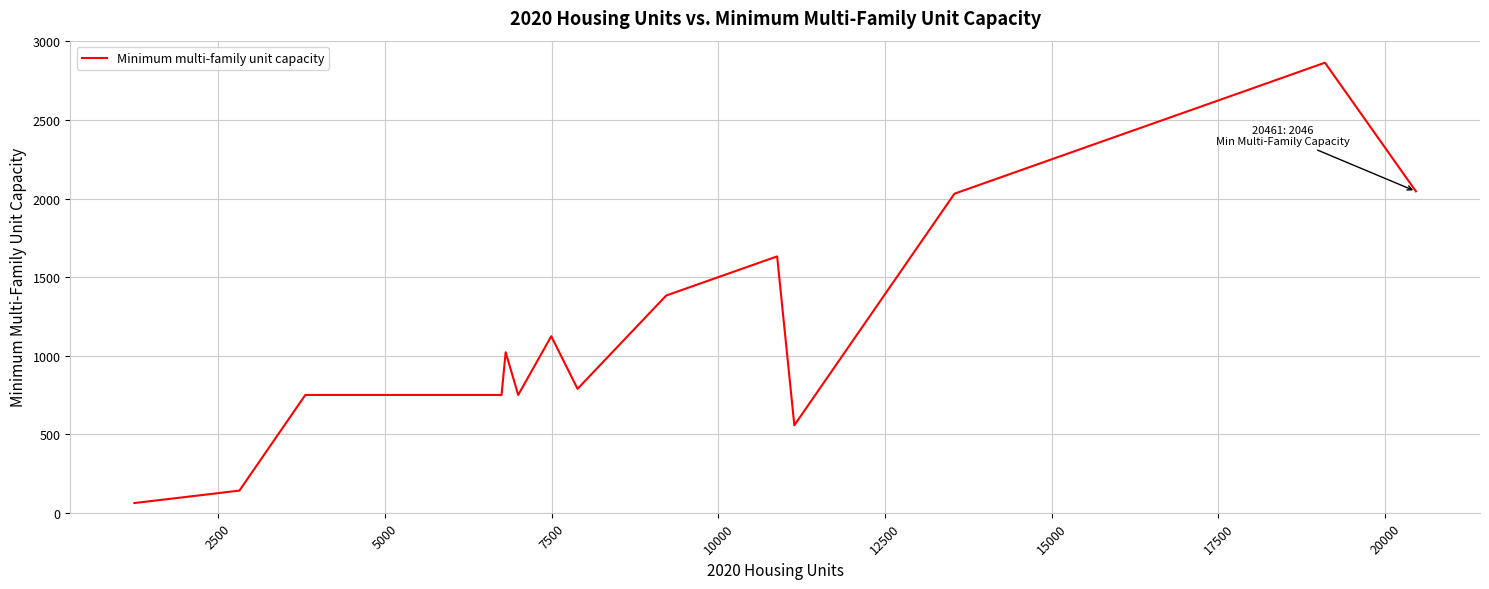

What is the difference between the maximum and minimum values?

2803